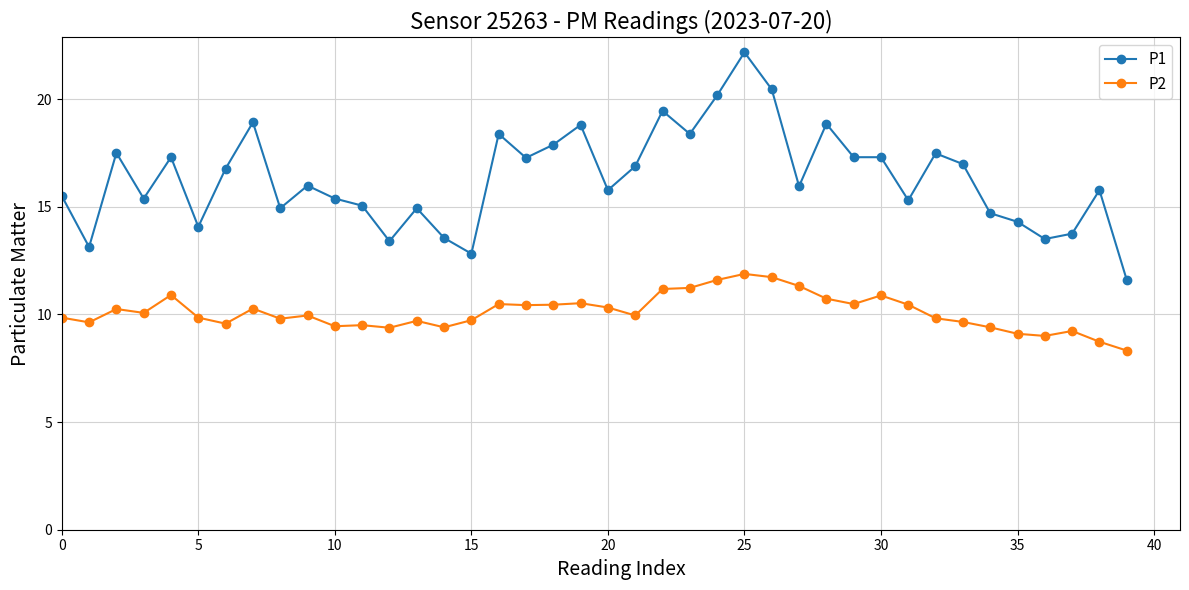

At how many categories does at least one series exceed 13?

38